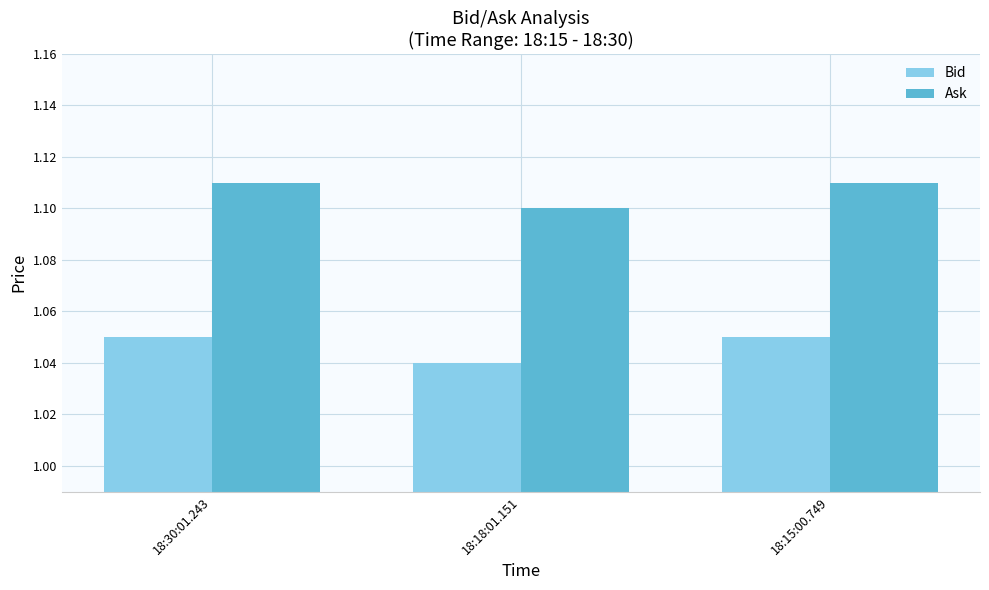

Which category has the lowest value in the Ask series?

18:18:01.151